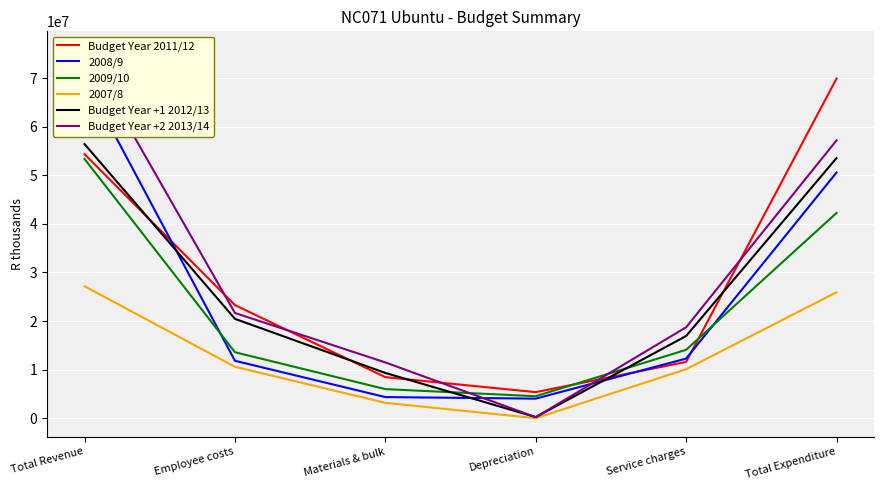

The value of Budget Year +2 2013/14 at Employee costs is 29137333.6. True or false?

False